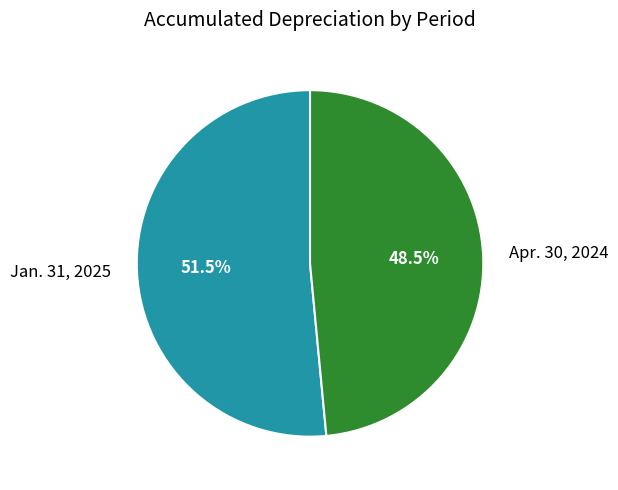

What percentage is NOT represented by Jan. 31, 2025?

48.5%